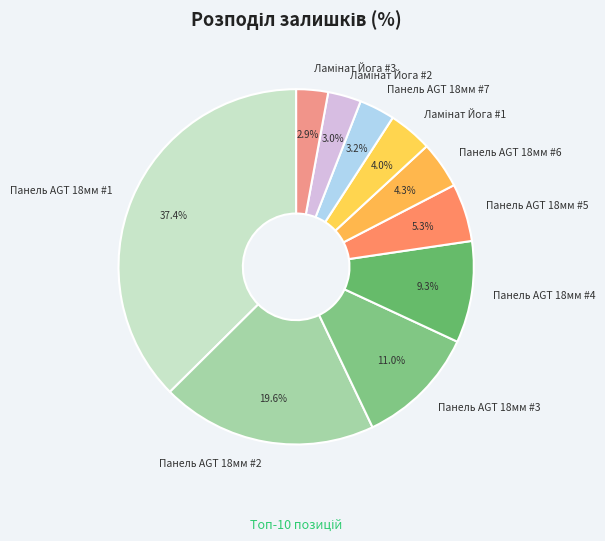

Is Панель AGT 18мм #4 the majority of the pie?

No